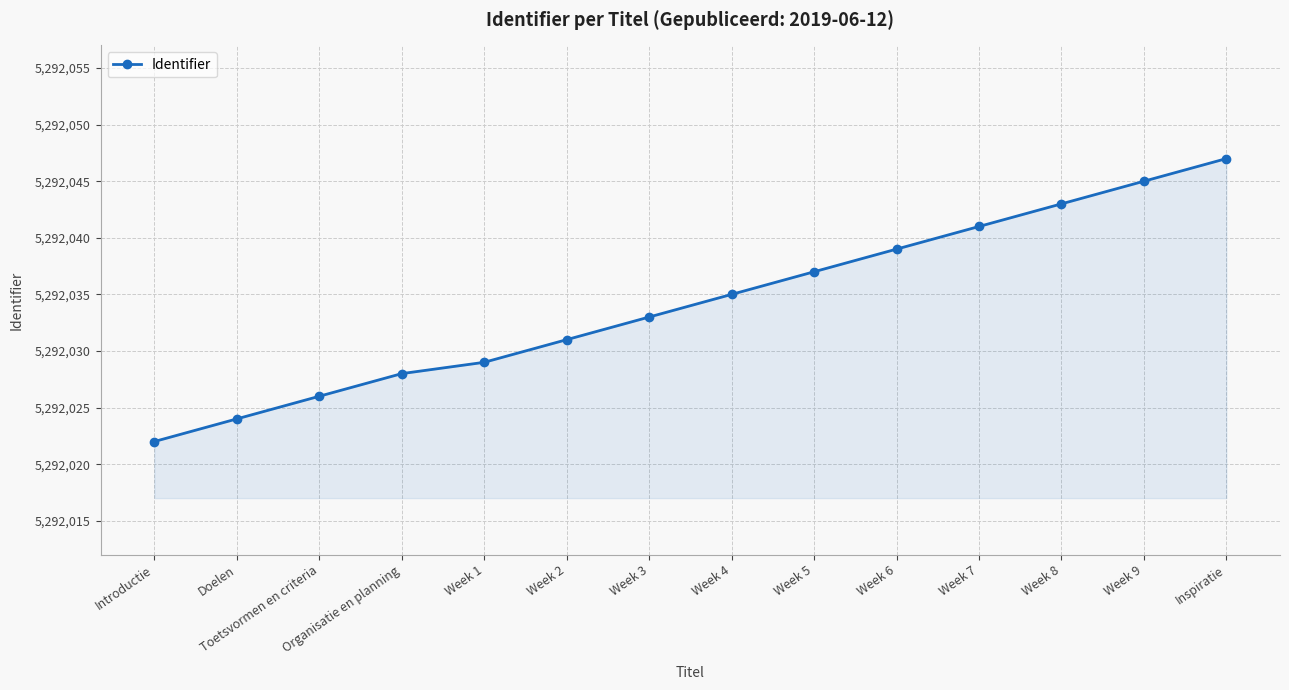

How many lines are shown in the chart?

1